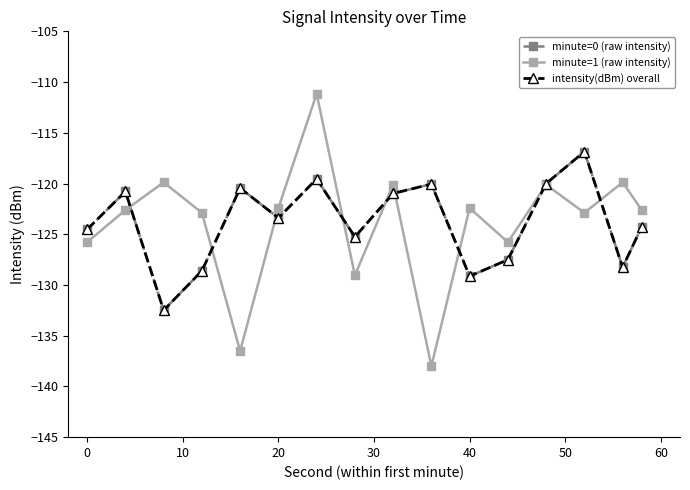

What is the value of the minute=1 (raw intensity) point at the 8th from the left?

-129.0